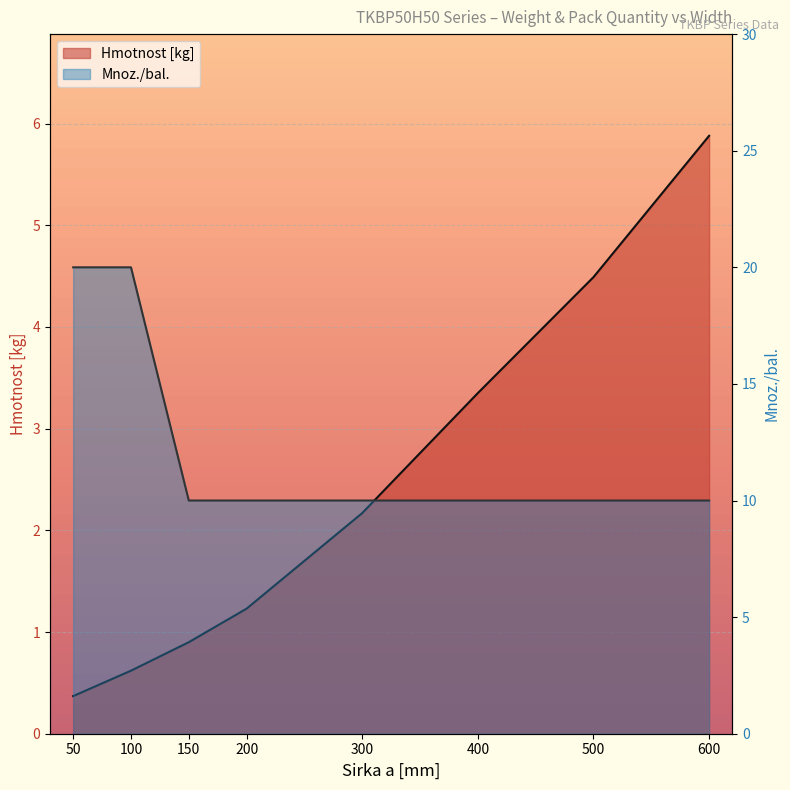

What is the minimum value for Hmotnost [kg]?

0.4